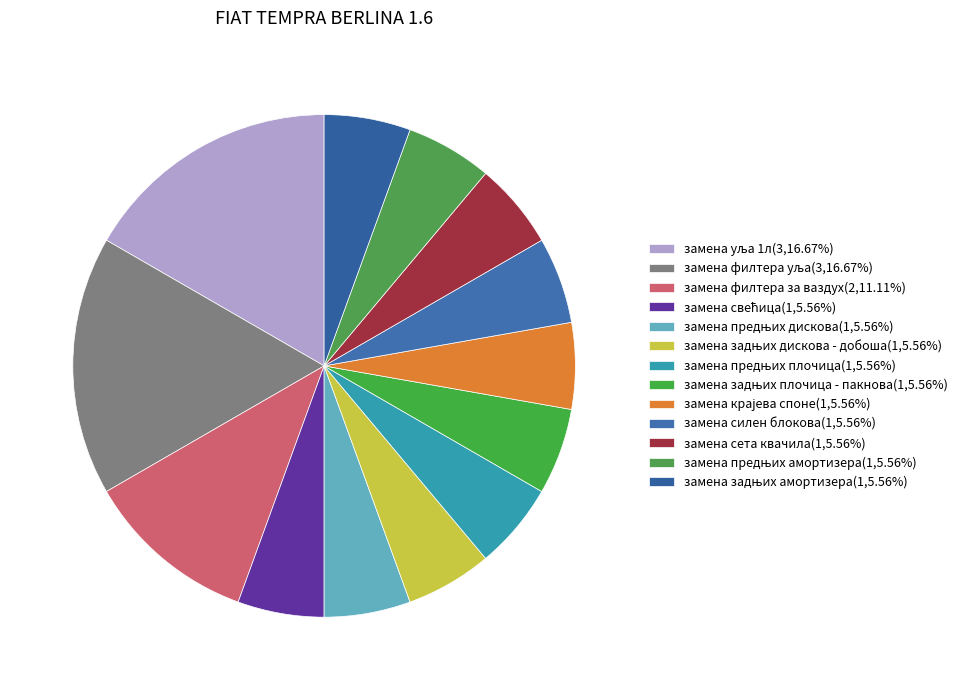

What percentage is NOT represented by замена задњих амортизера?

94.4%